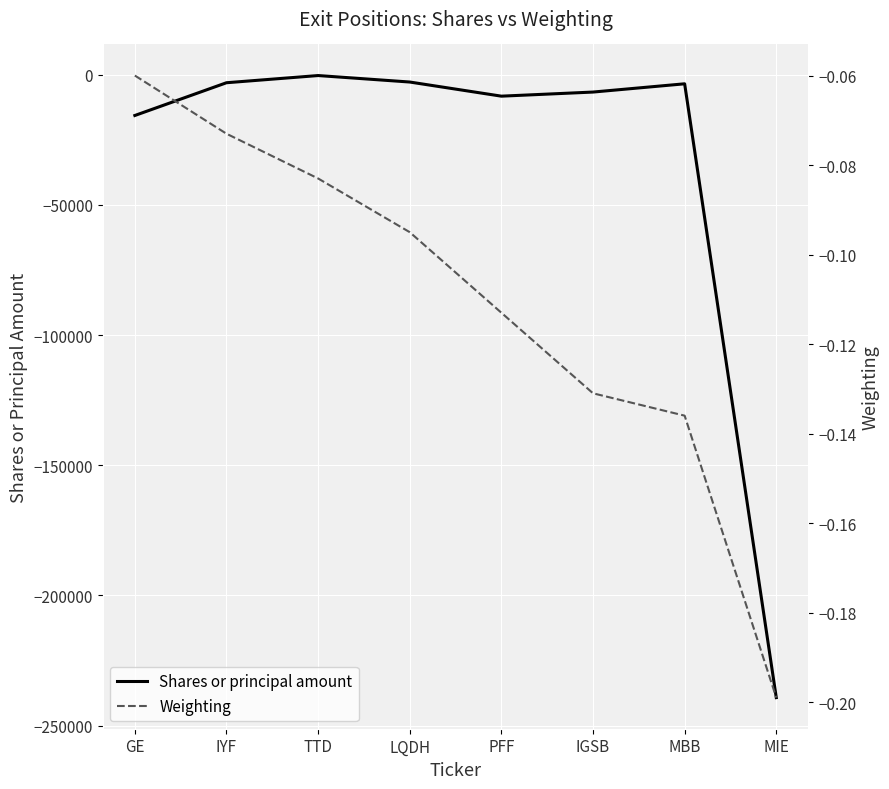

True or false: Shares or principal amount and Weighting intersect in this chart.

False